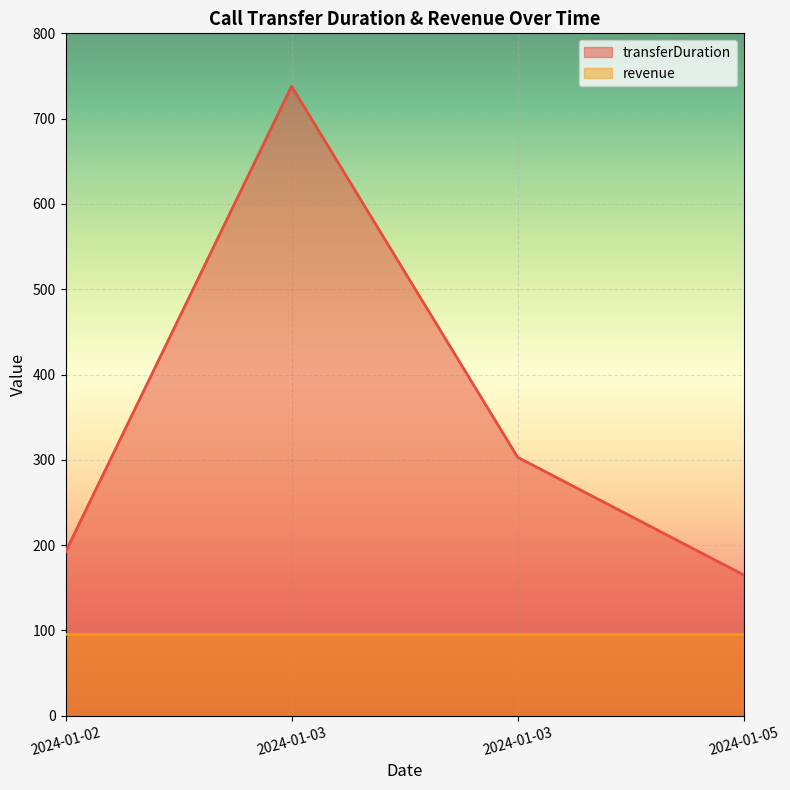

Does the chart display data point markers on the line(s)?

No